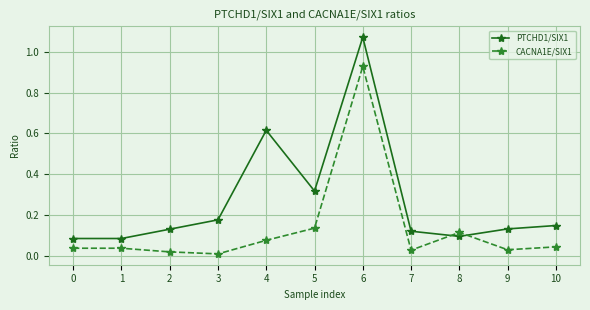

Which series has the widest spread of values?

PTCHD1/SIX1